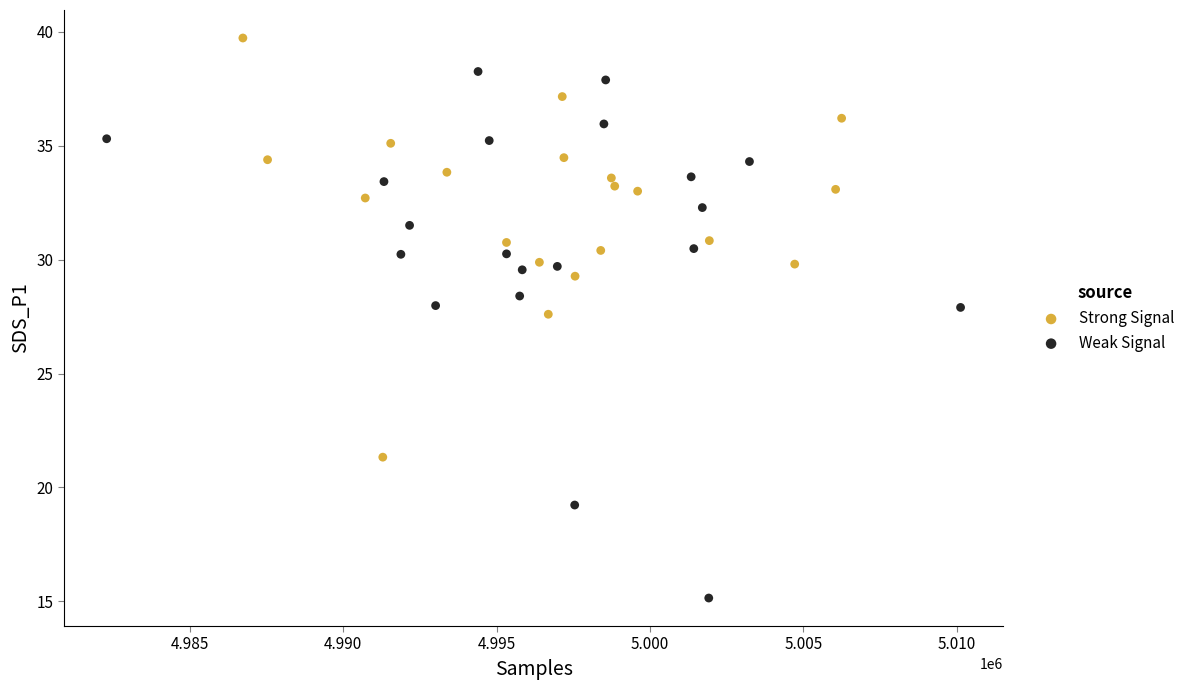

Which series contains the lowest Y value?

Weak Signal